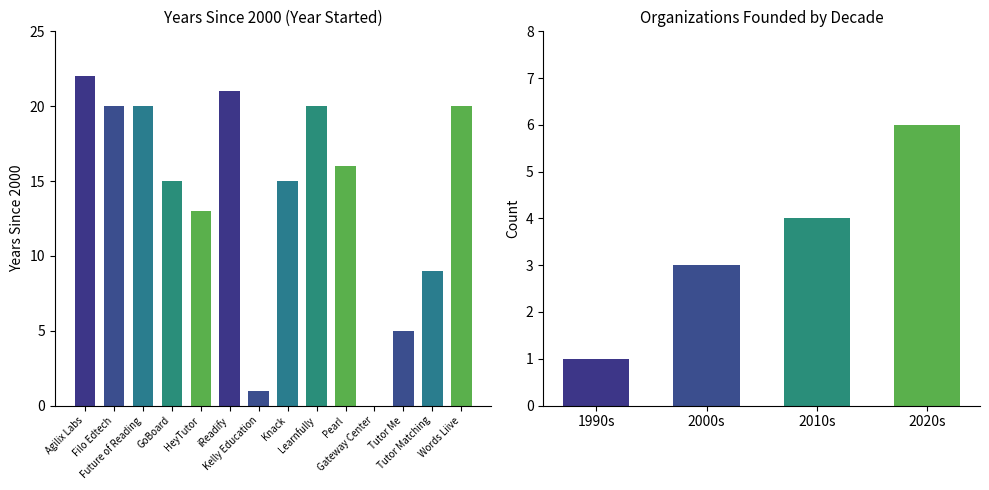

The value at Pearl is 16. True or false?

True